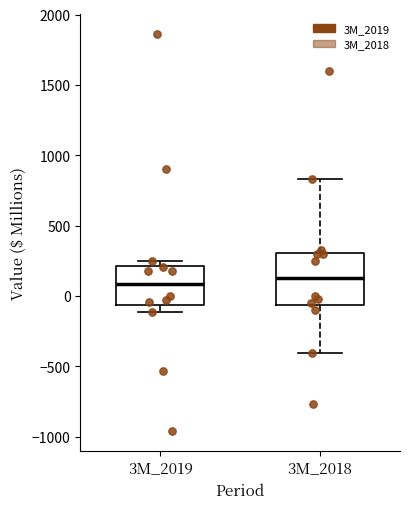

Where is the lower edge of the box for 3M_2019 on the y-axis? The values are not printed on the chart, so give them approximately, as read against the axis.

-50